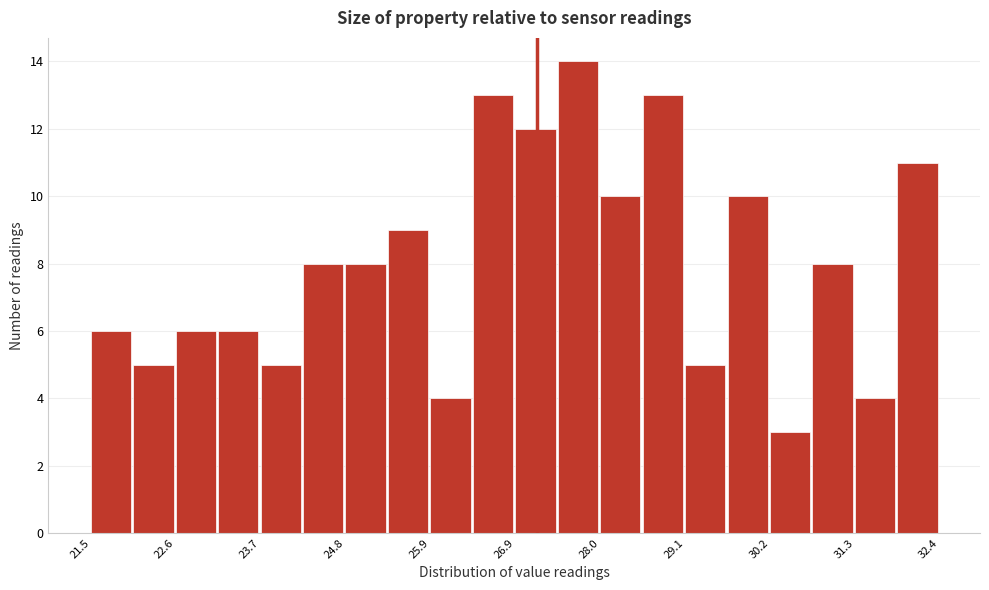

Read against the x-axis, roughly where is the centre of the tallest bar?

27.8